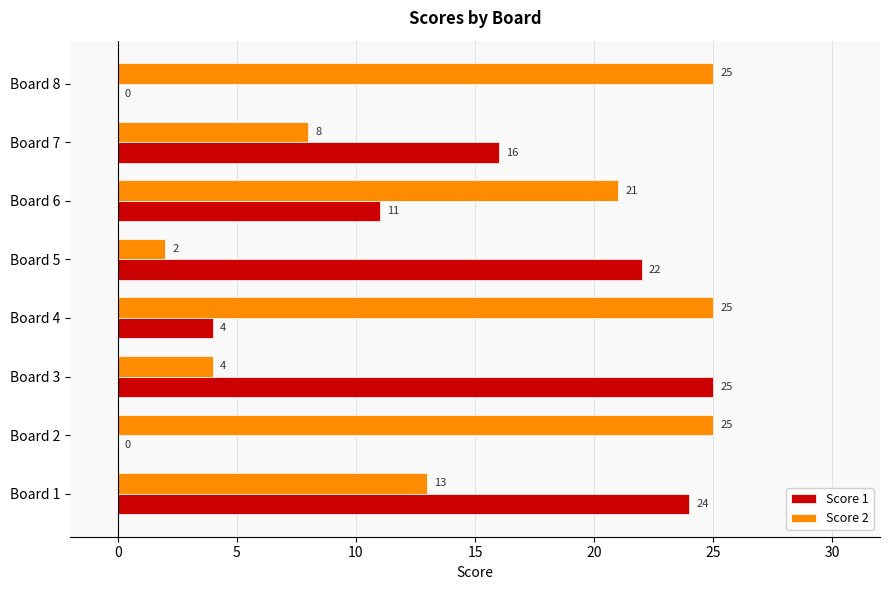

The Score 2 series shows 14 at Board 2. True or false?

False